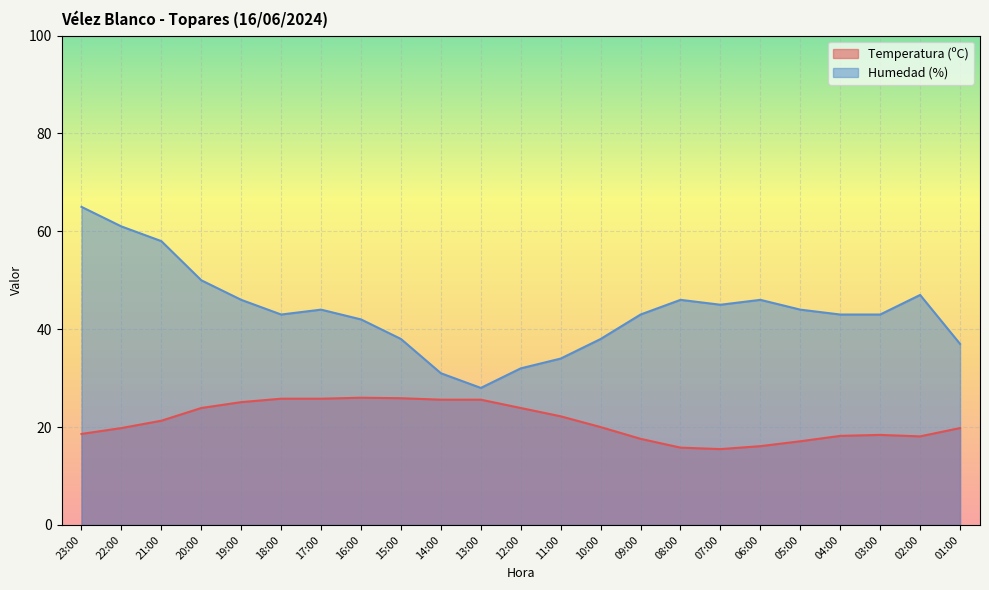

What position from the left is 19:00?

5